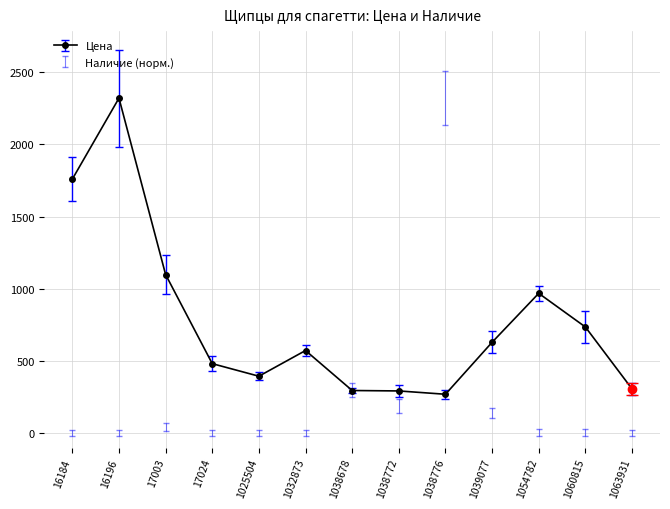

Where is the first local minimum?

1025504